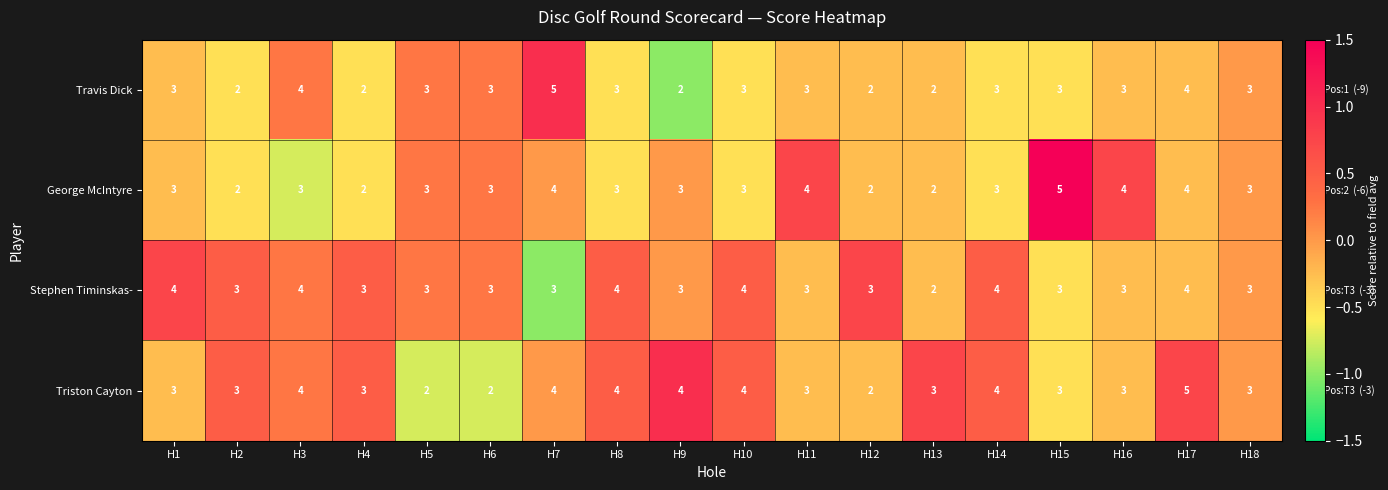

Which series changed the most between H7 and H12?

Travis Dick